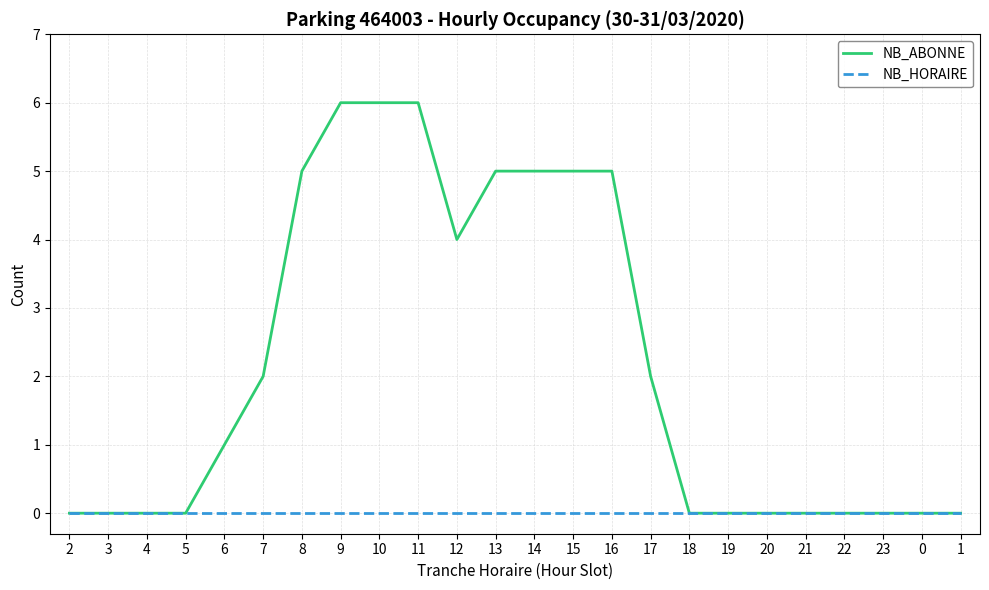

Rank the series by their average value, from lowest to highest.

NB_HORAIRE, NB_ABONNE